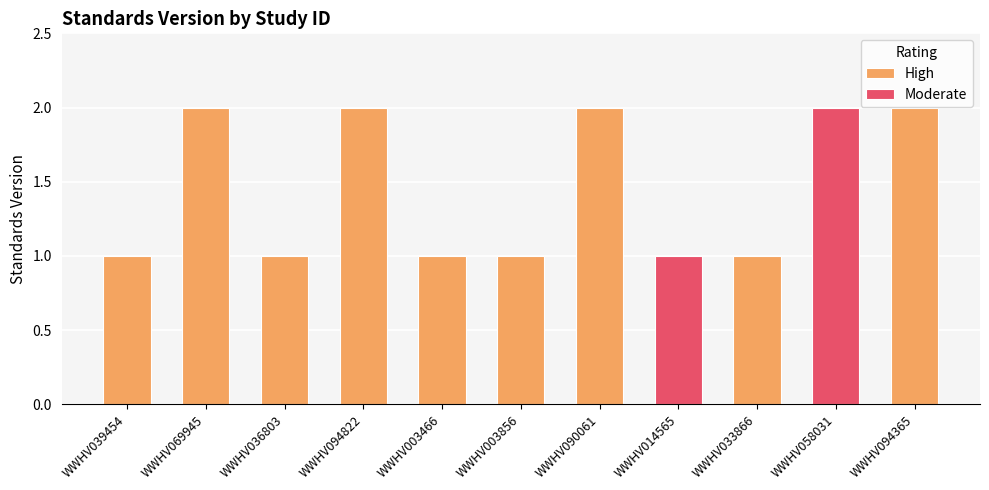

Which label corresponds to the smallest value in the chart?

WWHV039454